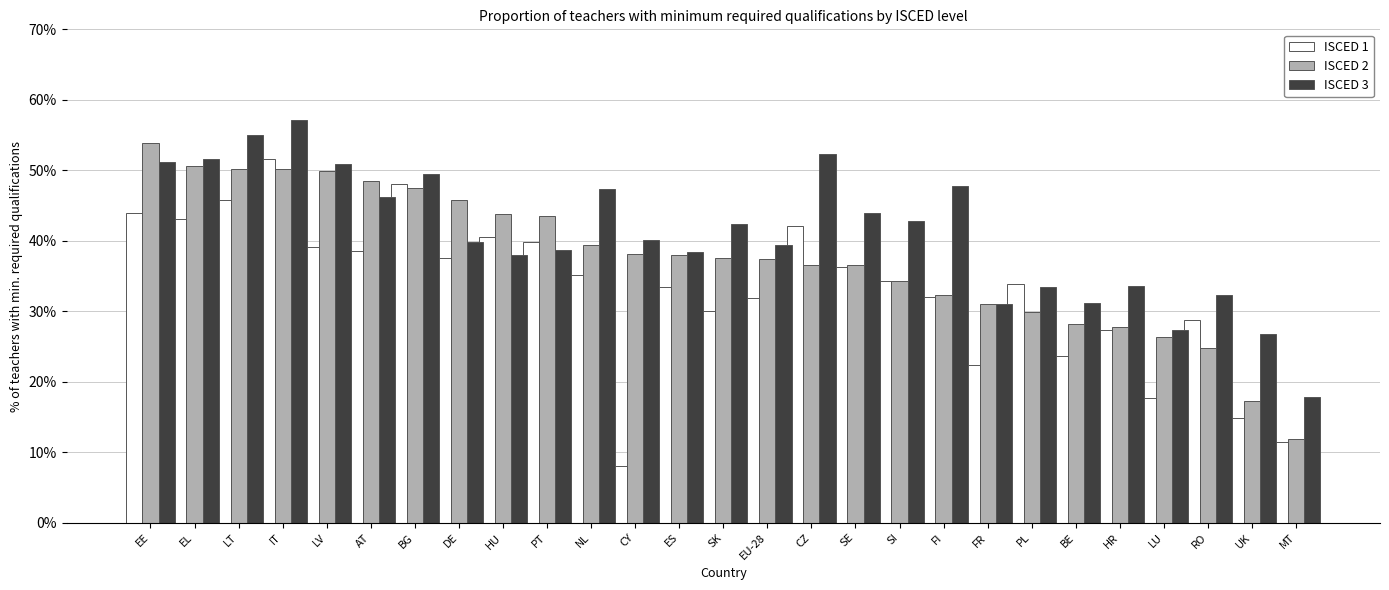

Is the value of ISCED 3 at DE greater than the value of ISCED 1 at RO?

Yes